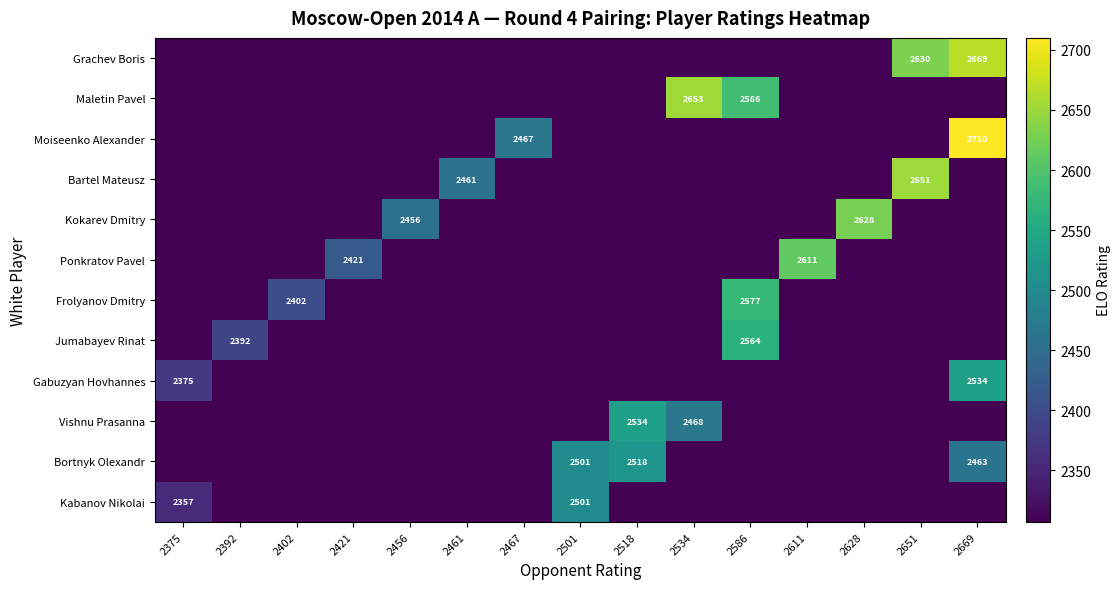

The value of Maletin Pavel at 2534 is 2653. True or false?

True